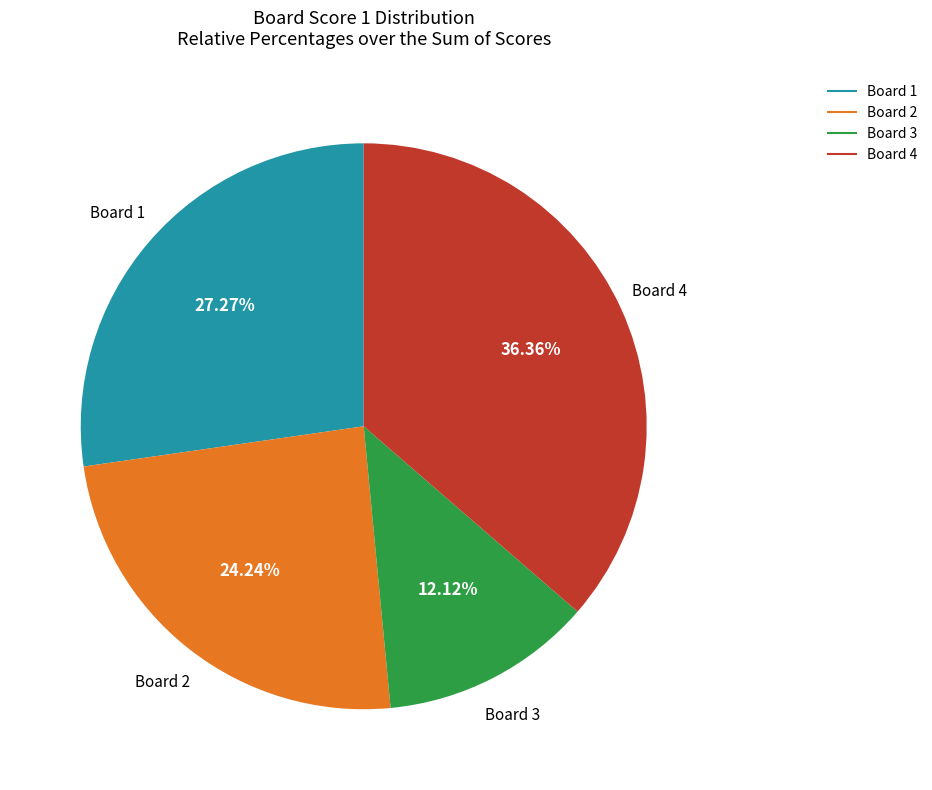

How many slices are in this pie chart?

4